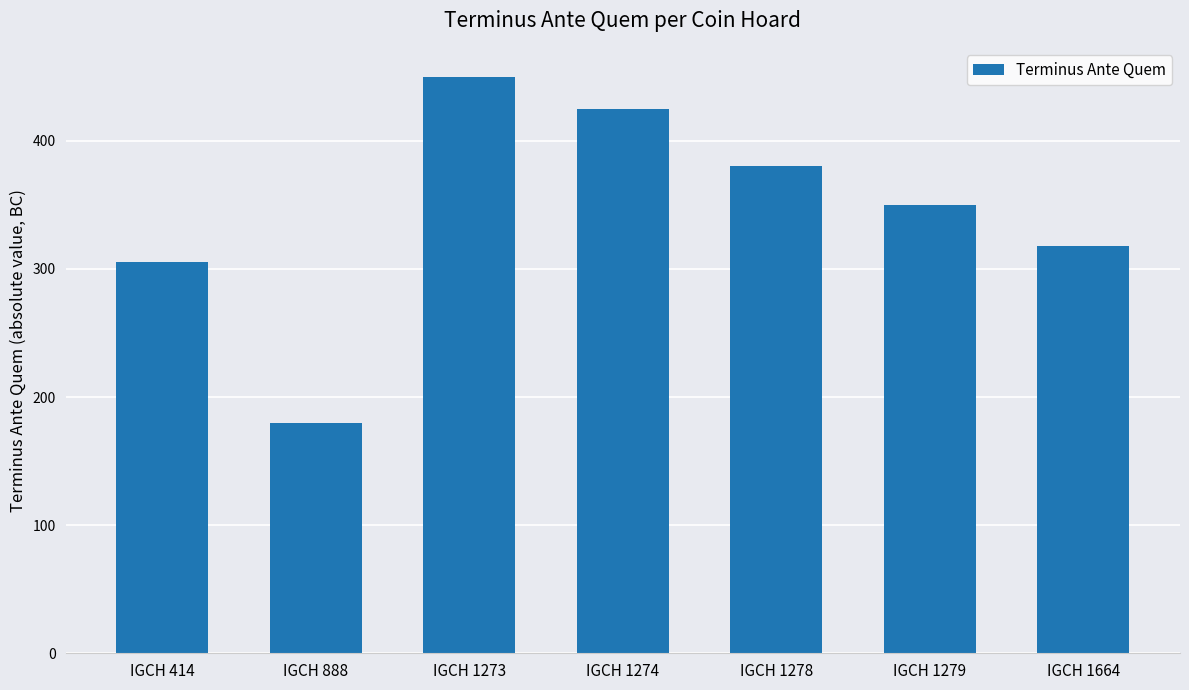

At which label is the value closest to 315?

IGCH 1664